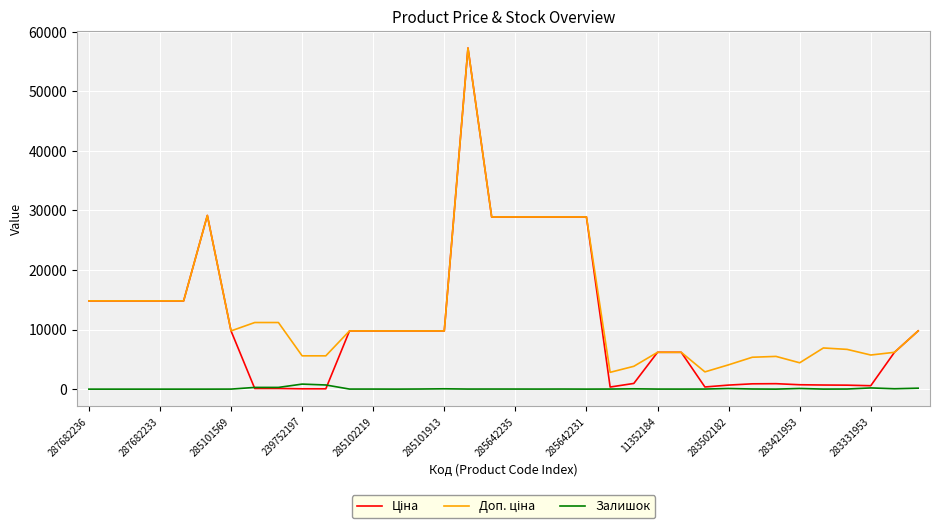

Which series has the largest total across all categories?

Доп. ціна